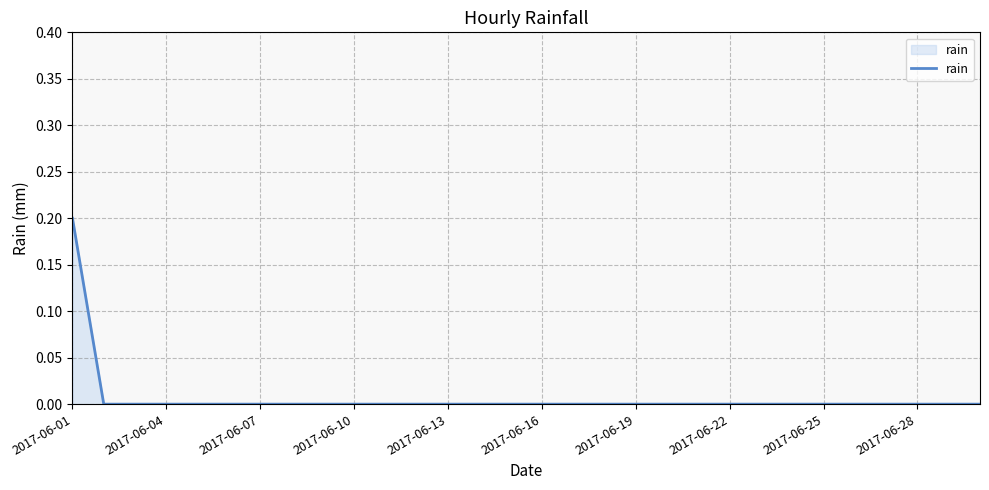

Is this an area chart (filled region under the line)?

Yes